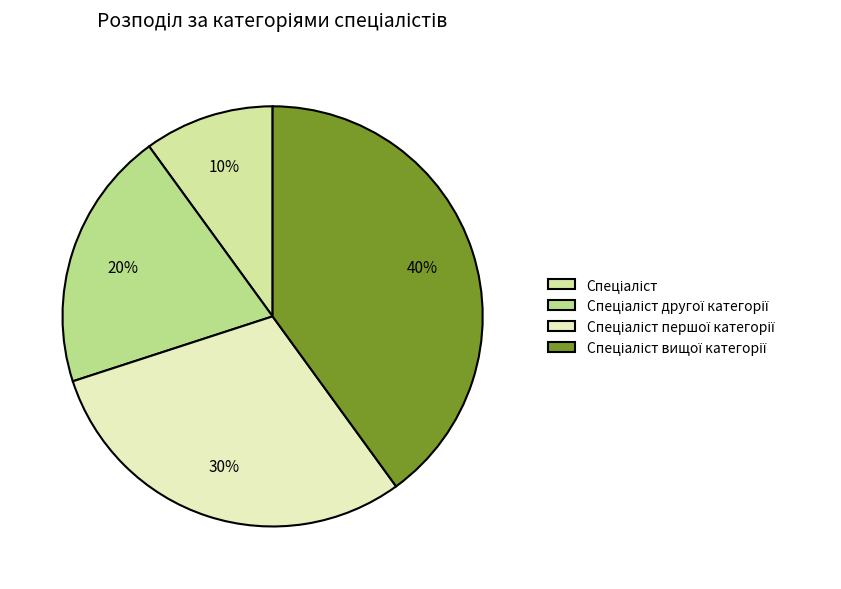

What percentage is NOT represented by Спеціаліст вищої категорії?

60.0%